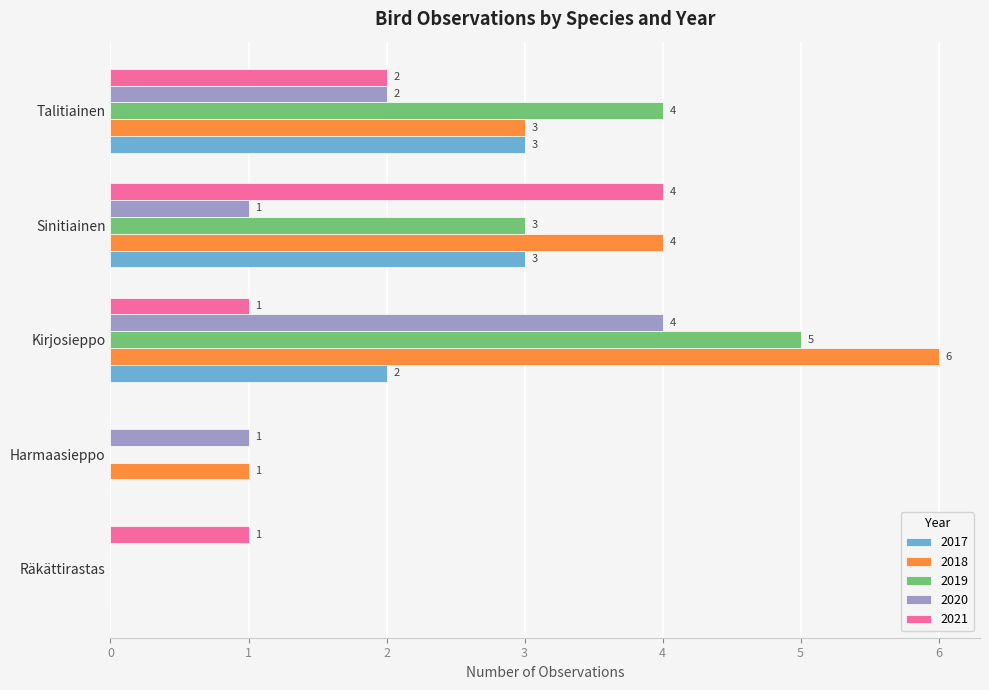

Which category has the highest value across all series?

Kirjosieppo